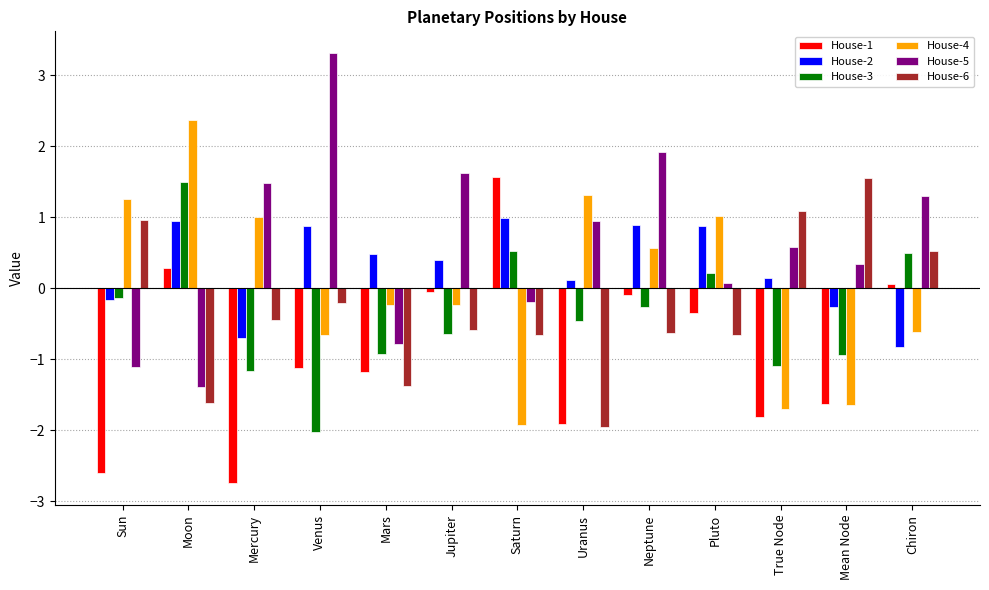

What is the label of the 9th bar from the left?

Neptune